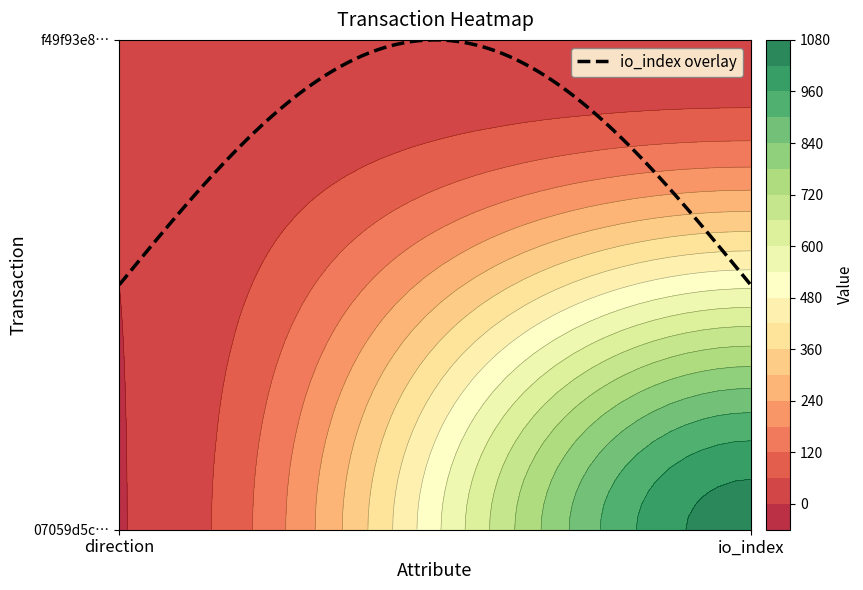

Count the f49f93e876d5dddf2a76fcda45c2ef0a038abe2 values in the range 1 to 5.

2